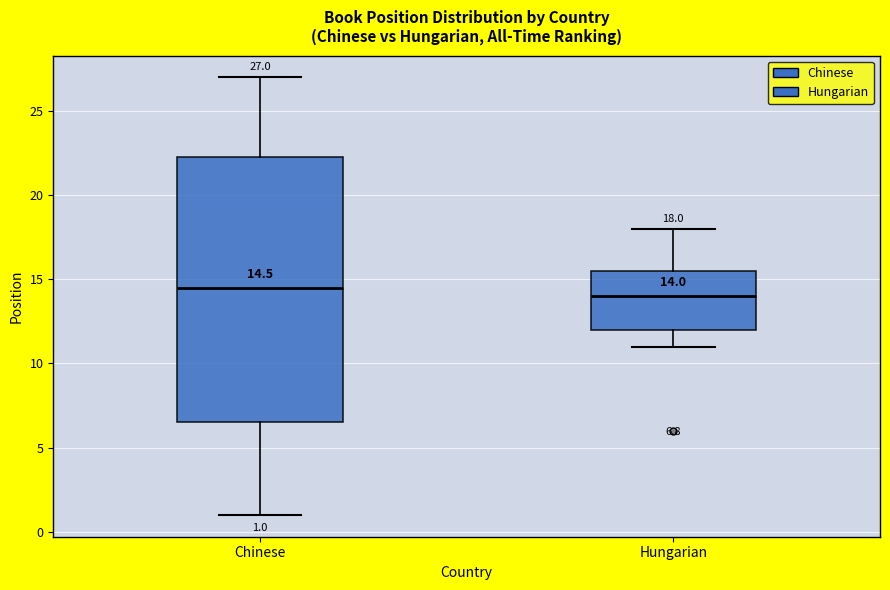

Comparing the boxes themselves (not the whiskers), which one is the tallest?

Chinese